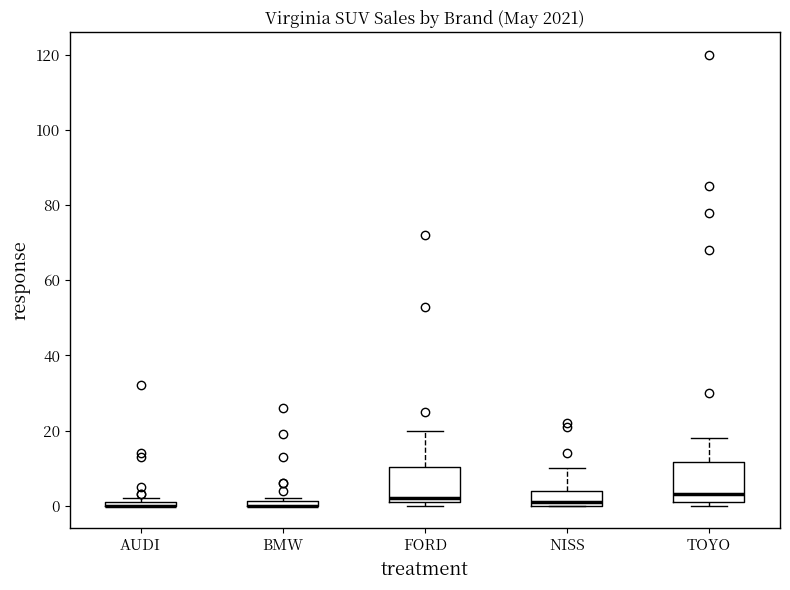

Where is the lower edge of the box for AUDI on the y-axis? The values are not printed on the chart, so give them approximately, as read against the axis.

0